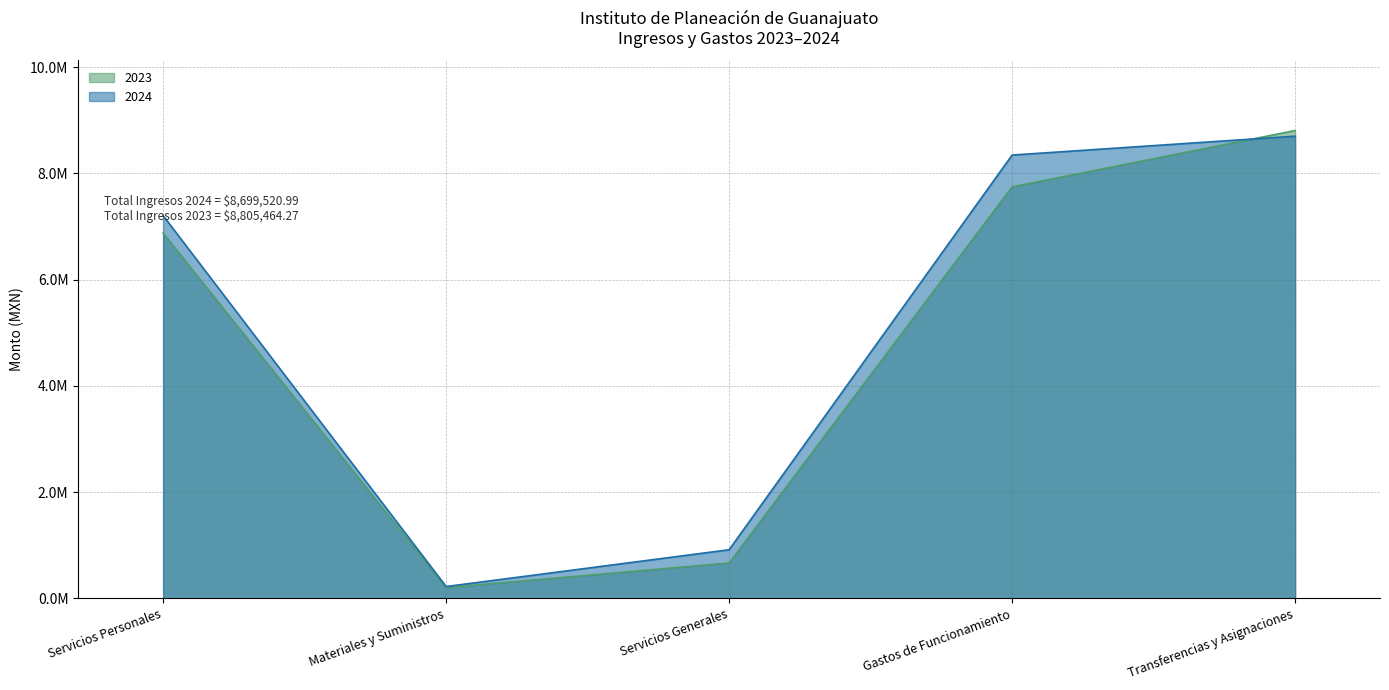

What is the average value of the 2023 series?

4859456.5